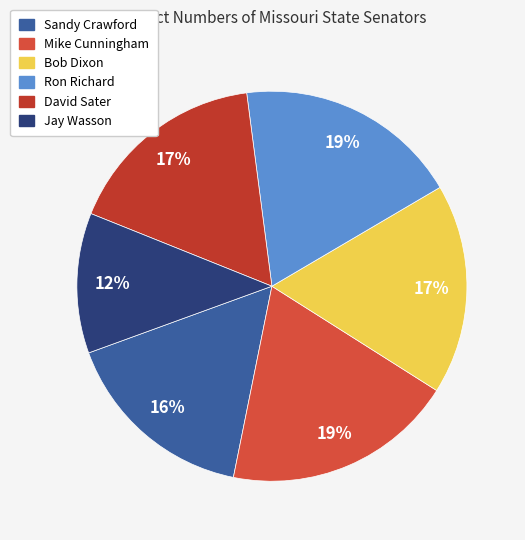

The Bob Dixon slice represents 7% of the pie. True or false?

False